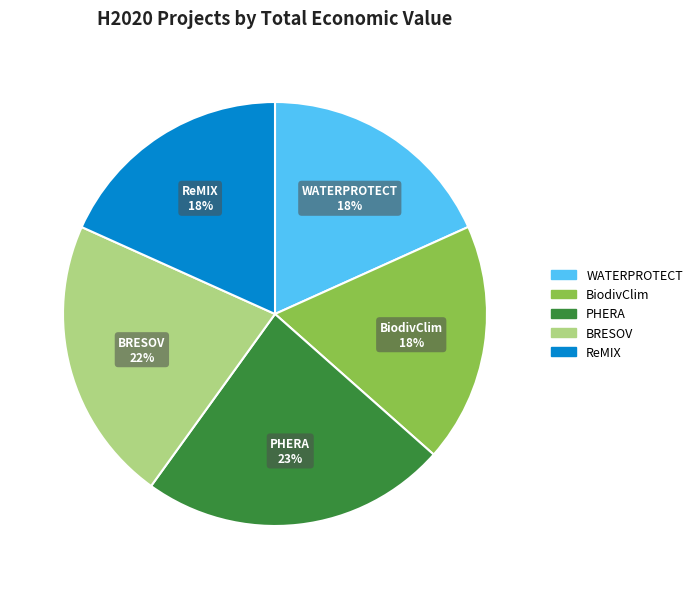

What percentage is the ReMIX slice, to the nearest percent?

18%